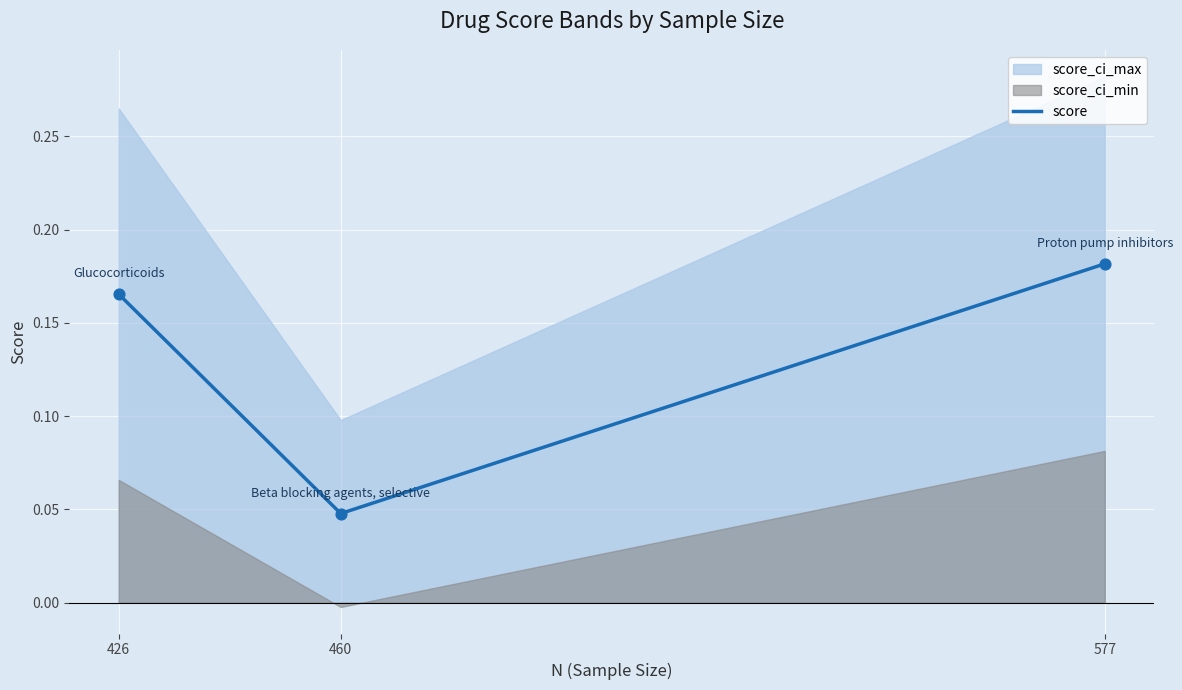

Which has a higher value, 426 or 460?

426